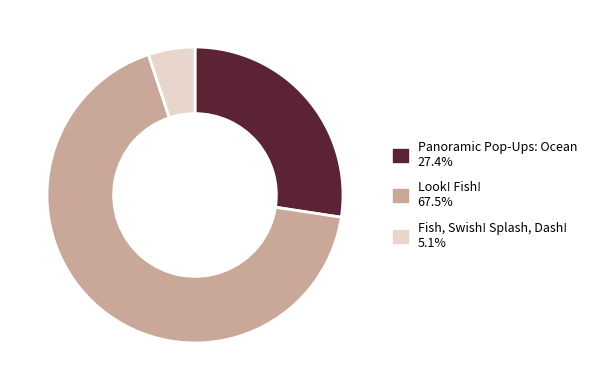

Rank the categories by value from lowest to highest.

Fish, Swish! Splash, Dash!, Panoramic Pop-Ups: Ocean, Look! Fish!